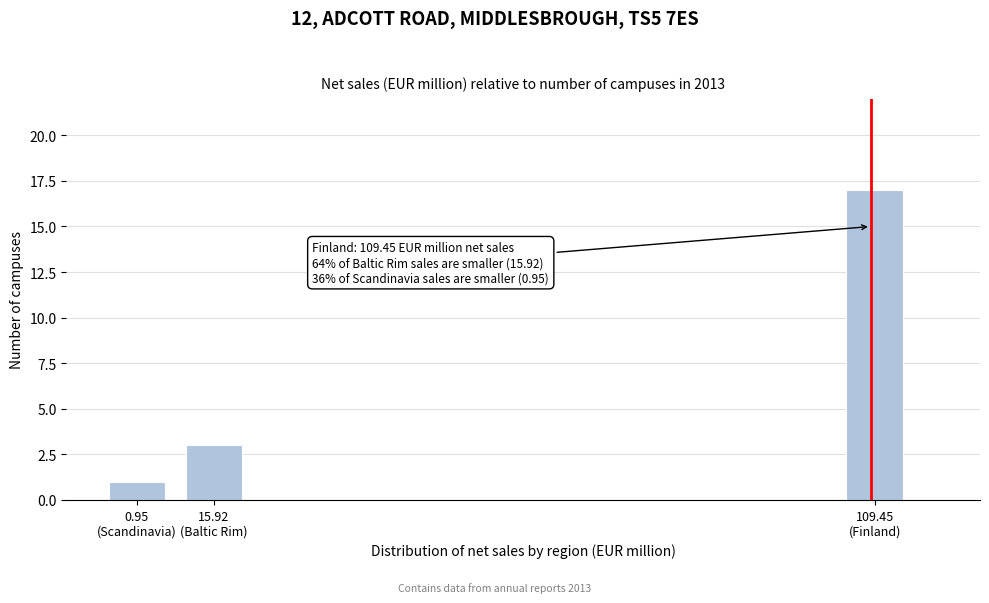

Reading left to right, transcribe all the data shown in this chart.

1	3	17